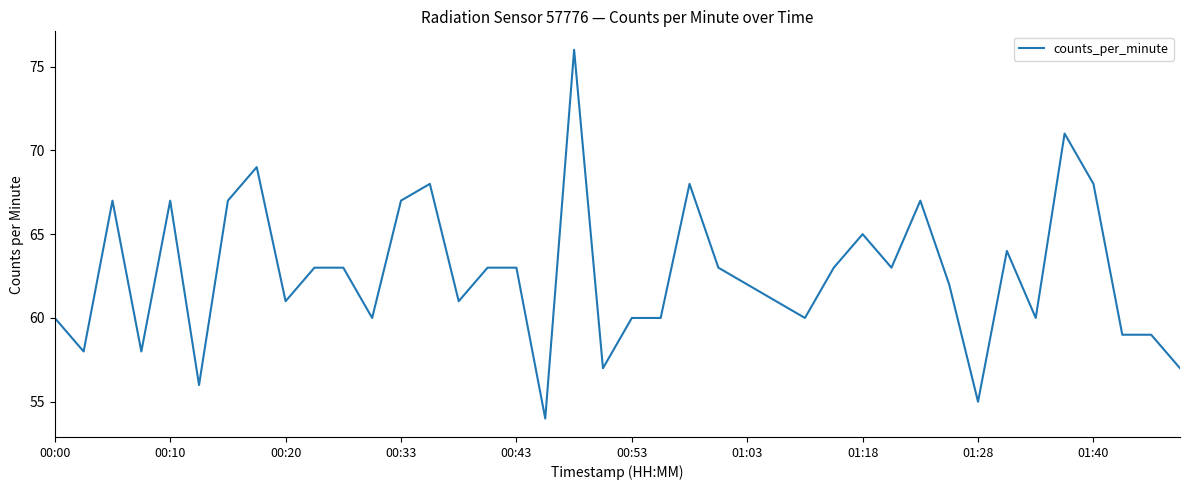

What is the smallest value displayed?

54